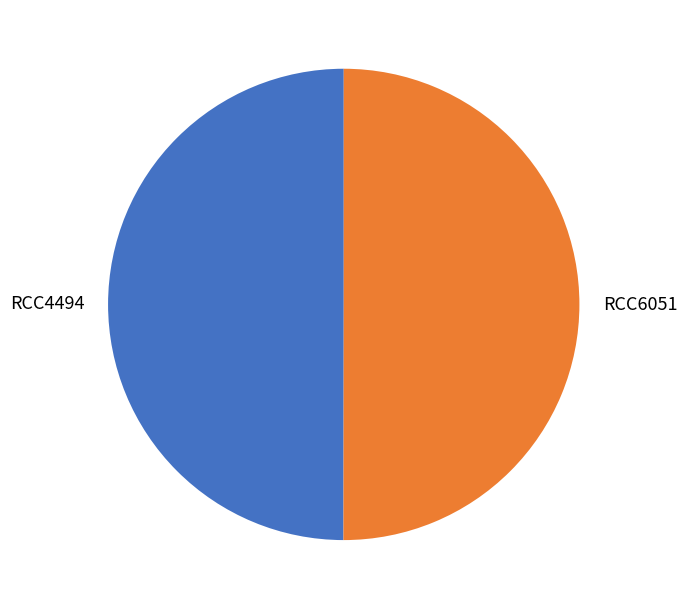

How many slices are in this pie chart?

2